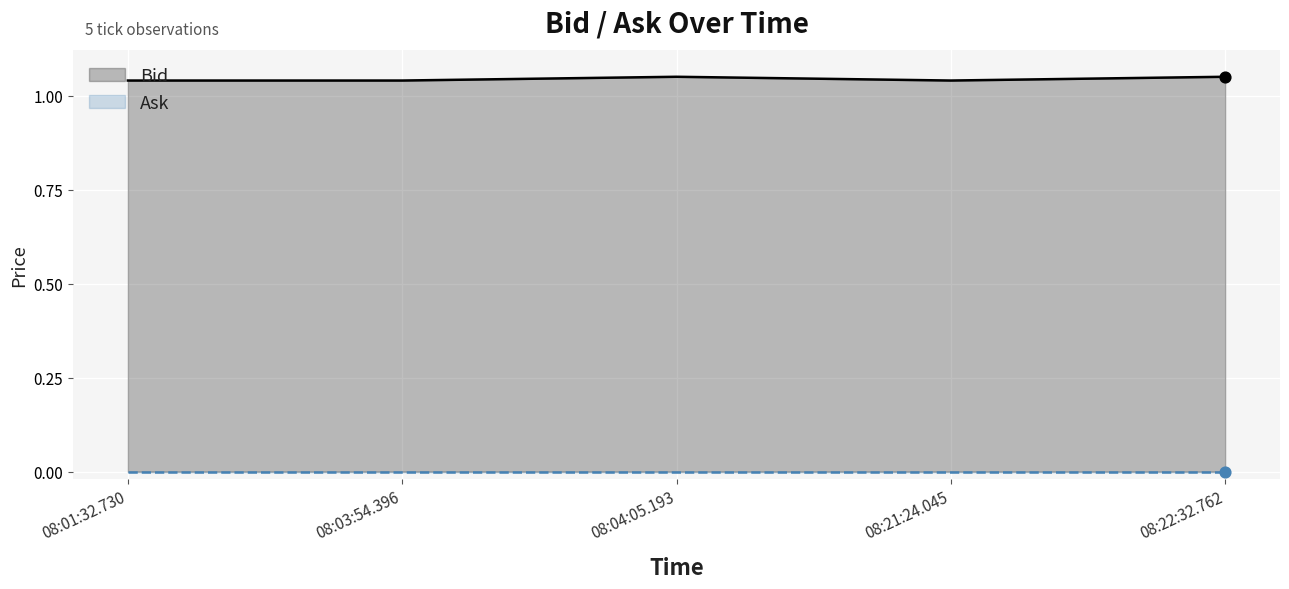

Which series contains the highest Y value?

Bid